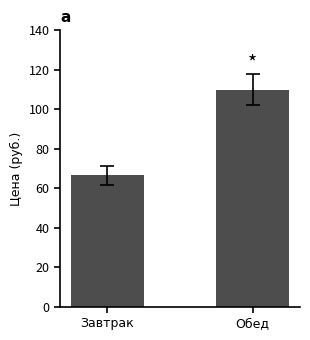

What is the ratio of the value at Завтрак to the value at Обед?

0.6